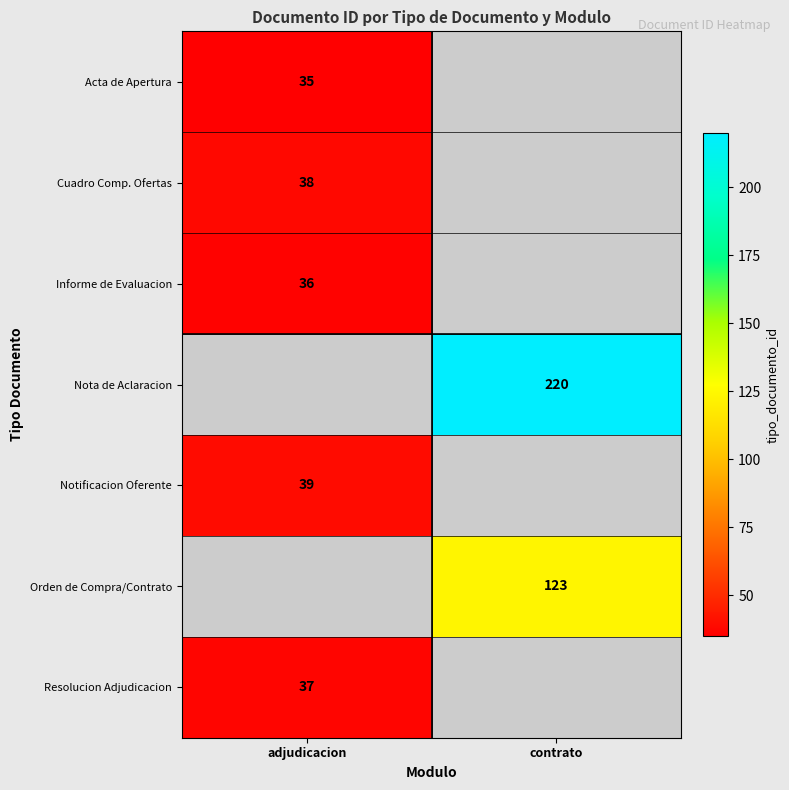

True or false: Acta de Apertura has a value of 15 at adjudicacion.

False